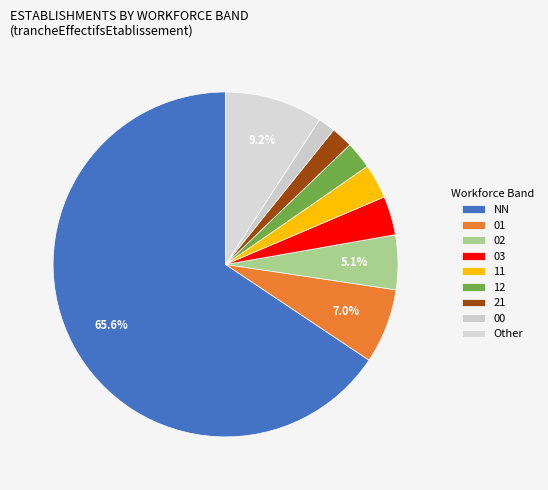

How many slices are in this pie chart?

9